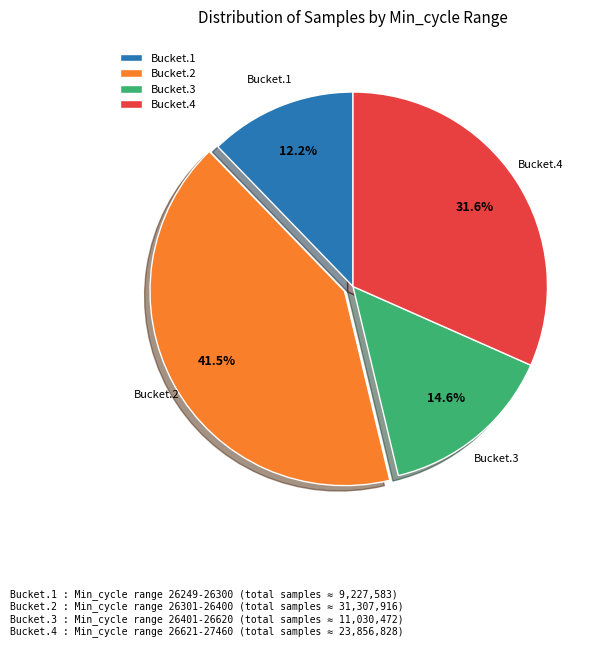

Does any single category account for the majority?

No